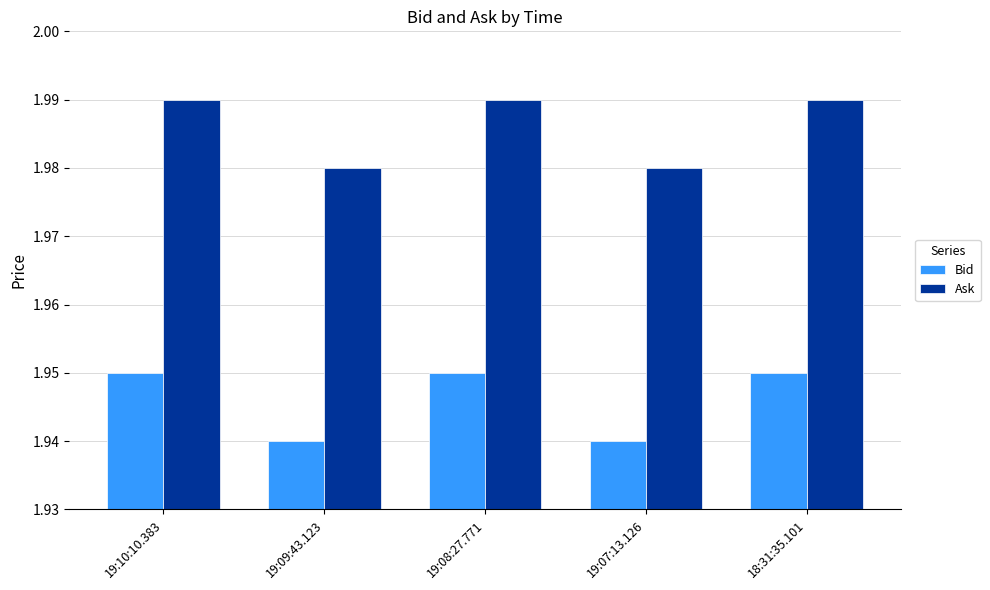

How many groups of bars are there?

5